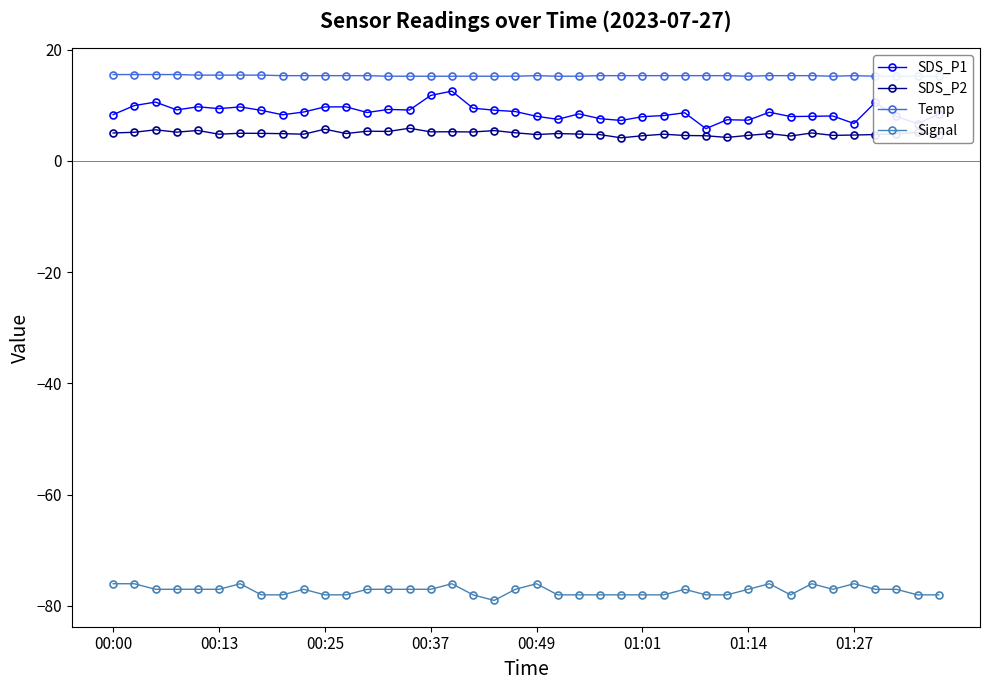

Is it true that Signal equals -136.4 at 00:25?

False